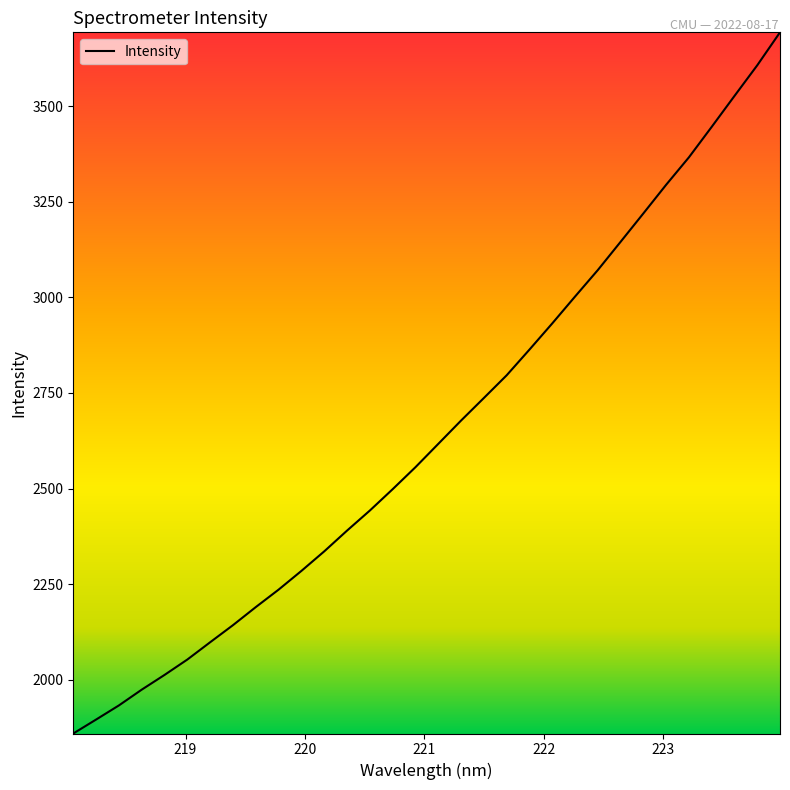

What is the minimum value shown in the chart?

1859.0